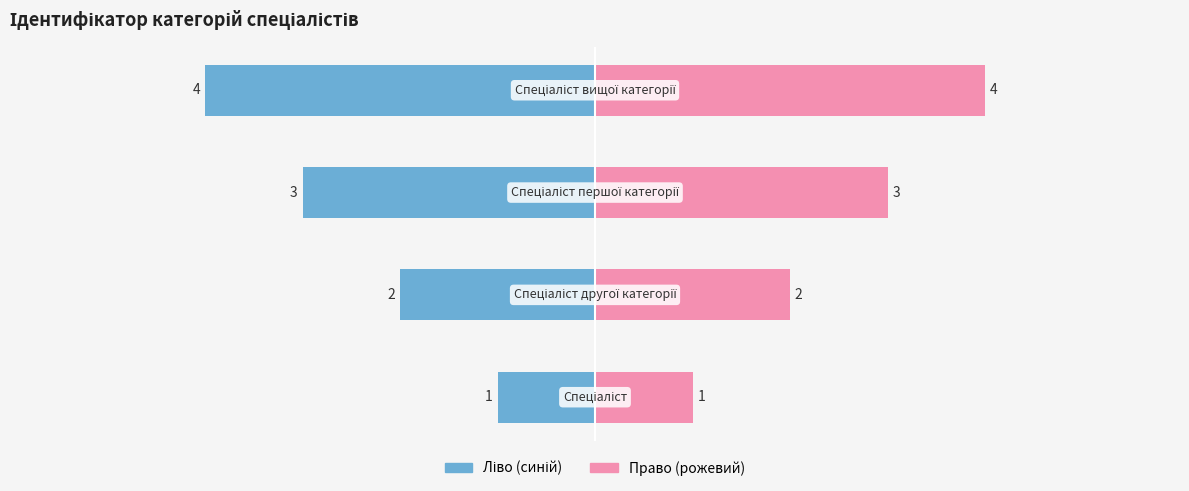

How many categories are shown in the chart?

4